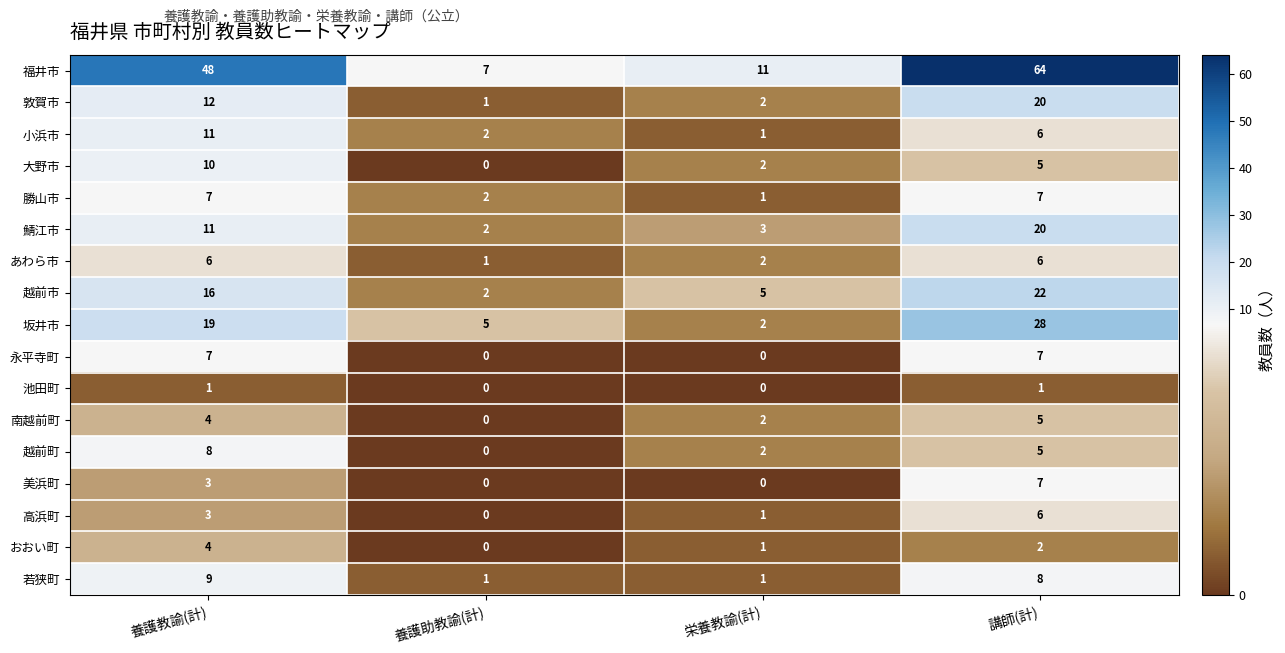

Which series has the widest spread of values?

福井市